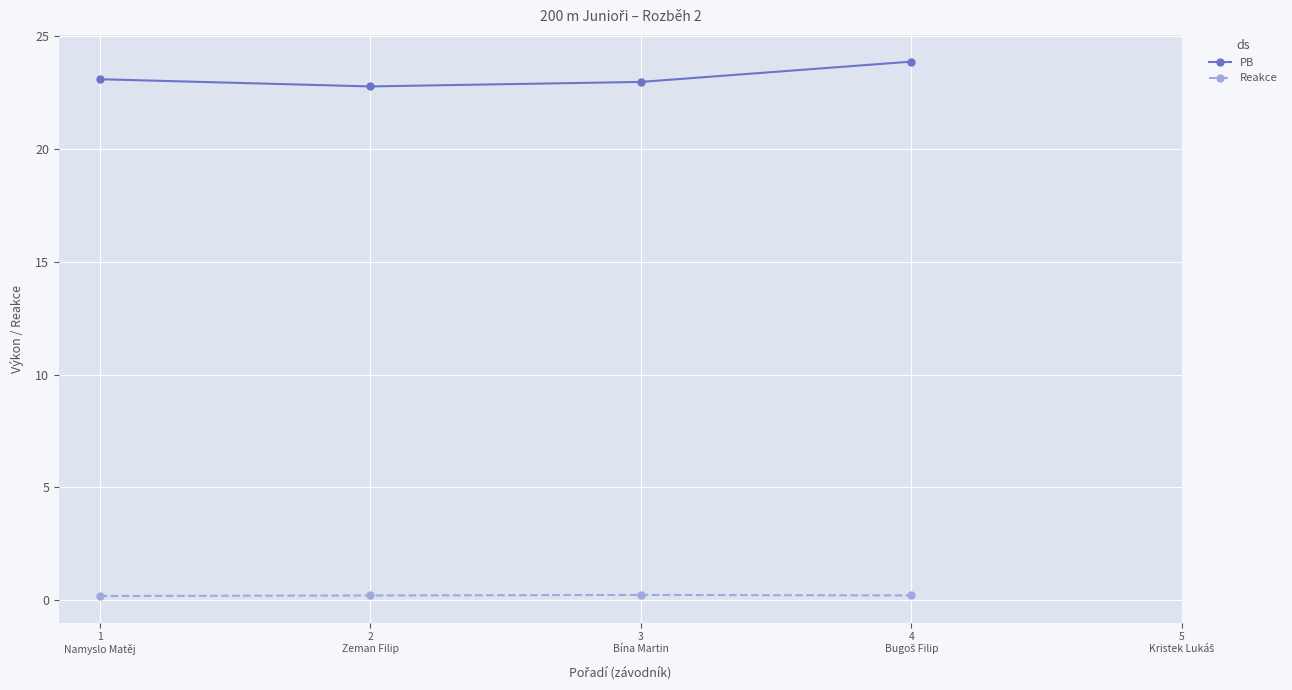

What is the greatest value displayed?

23.9